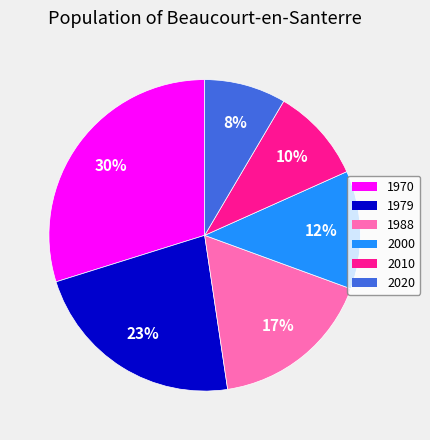

Rank the categories by value from lowest to highest.

2020, 2010, 2000, 1988, 1979, 1970